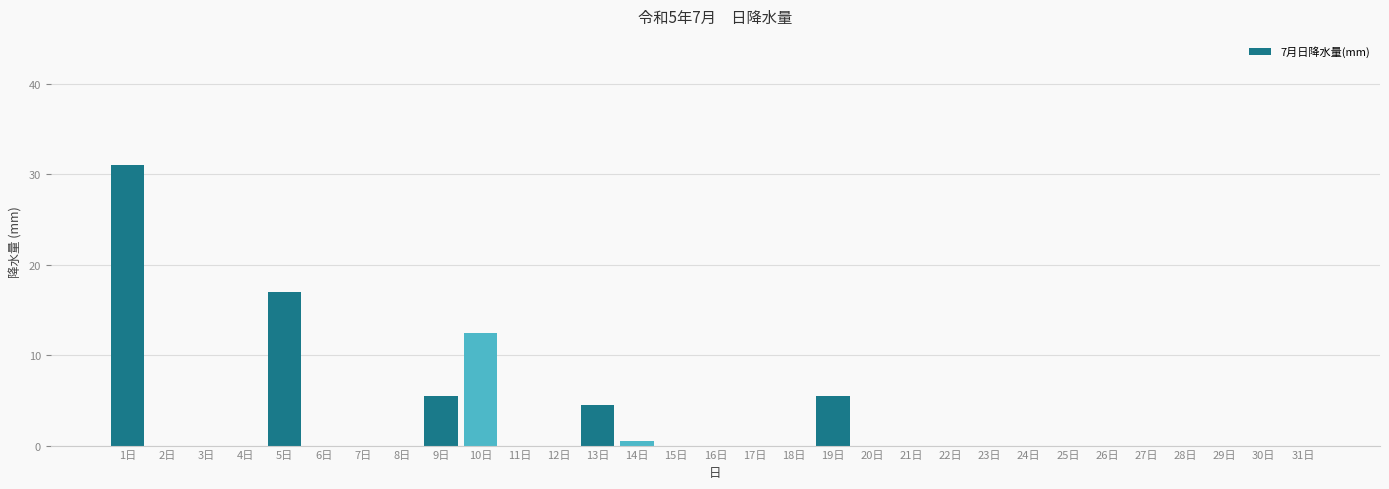

Is it true that the value at 20日 is -21.2?

False